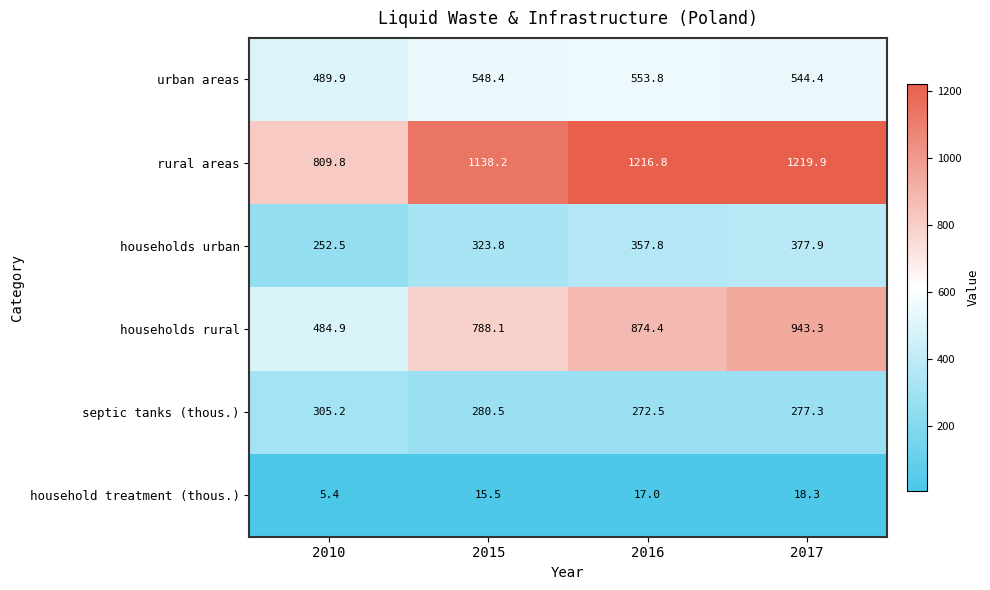

Which series has the largest range (max minus min)?

households rural